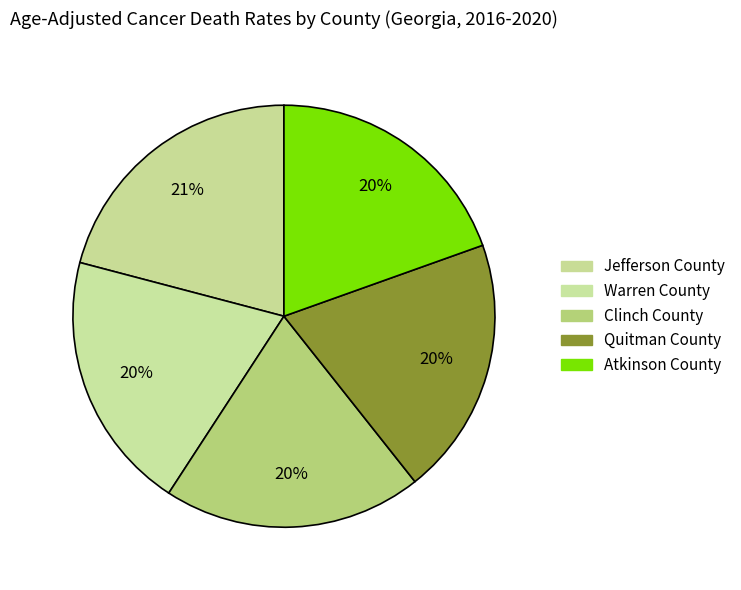

Is the sum of Clinch County and Warren County greater than half?

No